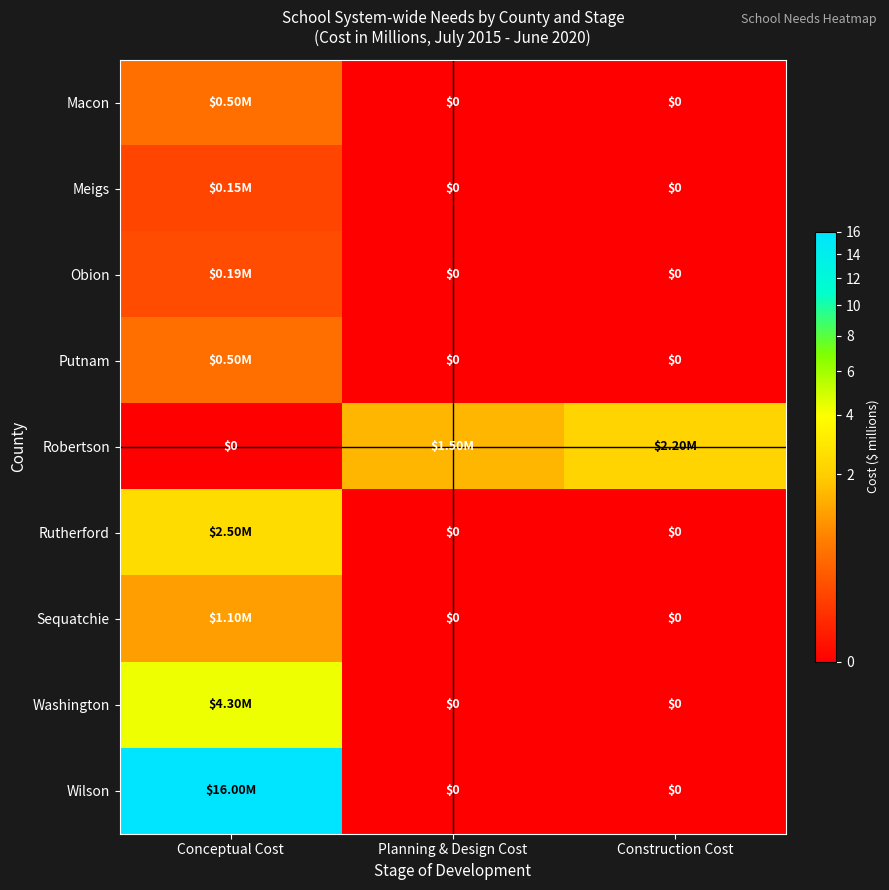

How many data points in Macon are above 0?

1